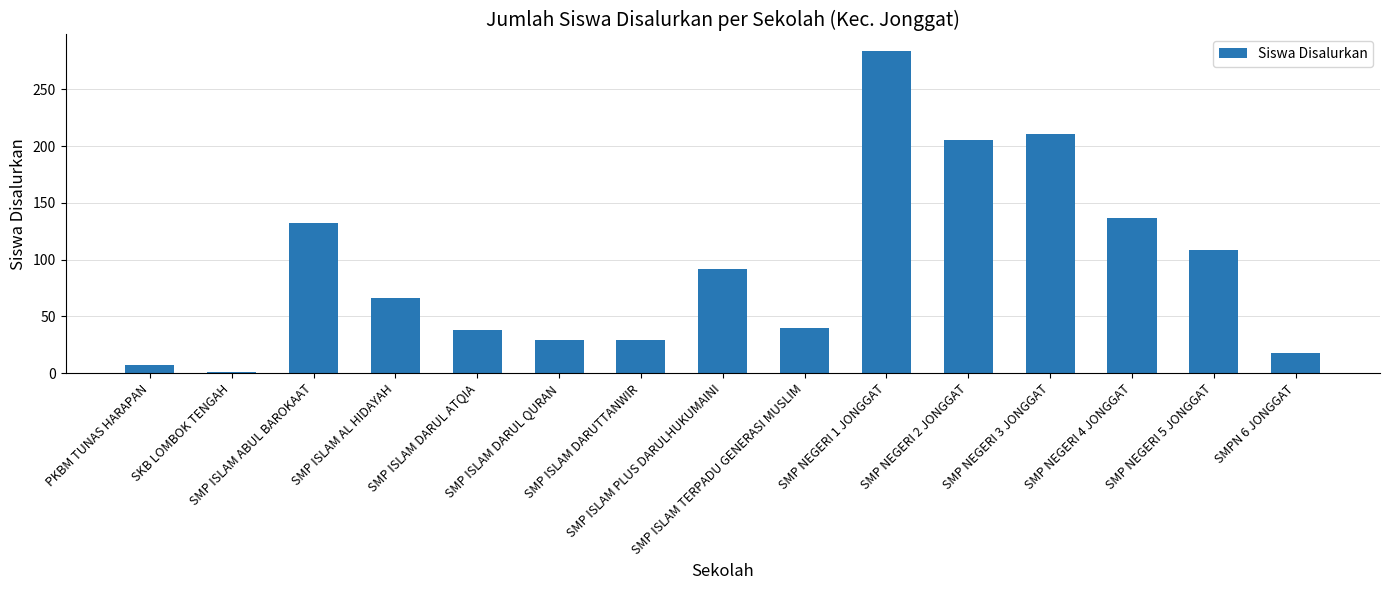

How many bars are there in total?

15